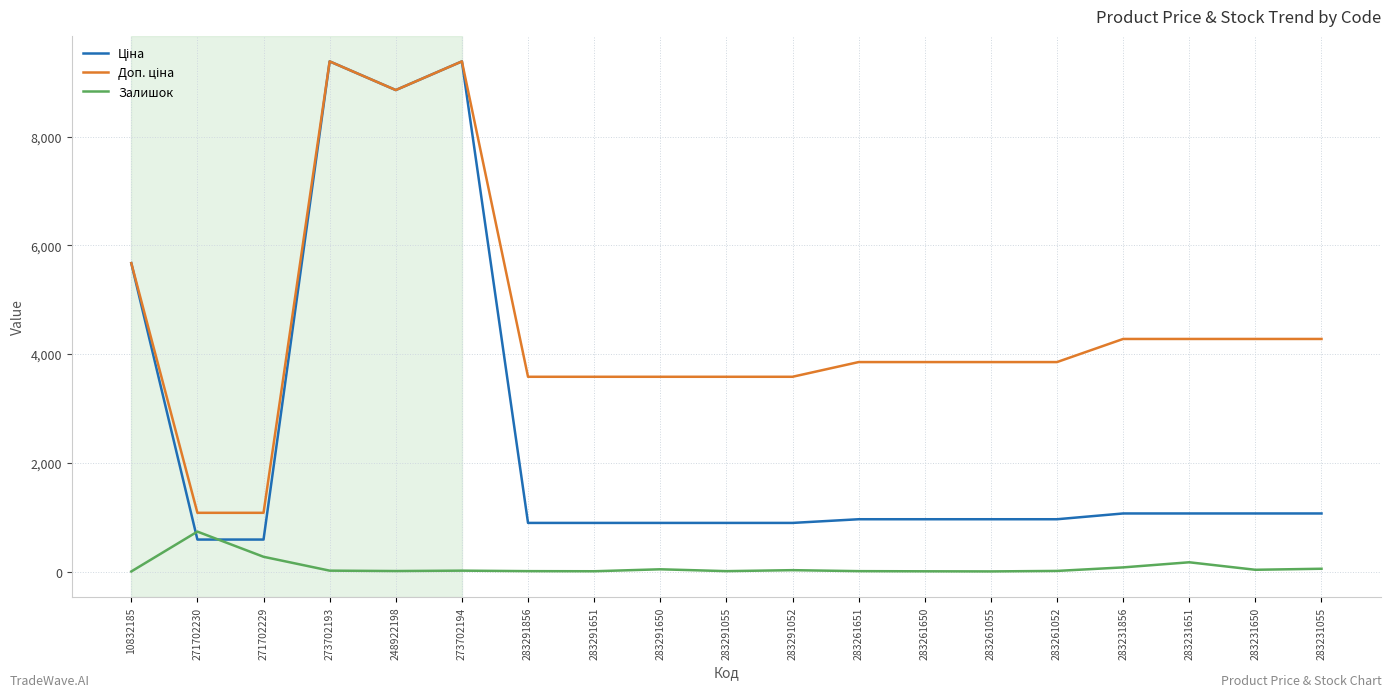

The Залишок series shows 13.0 at 283261052. True or false?

True